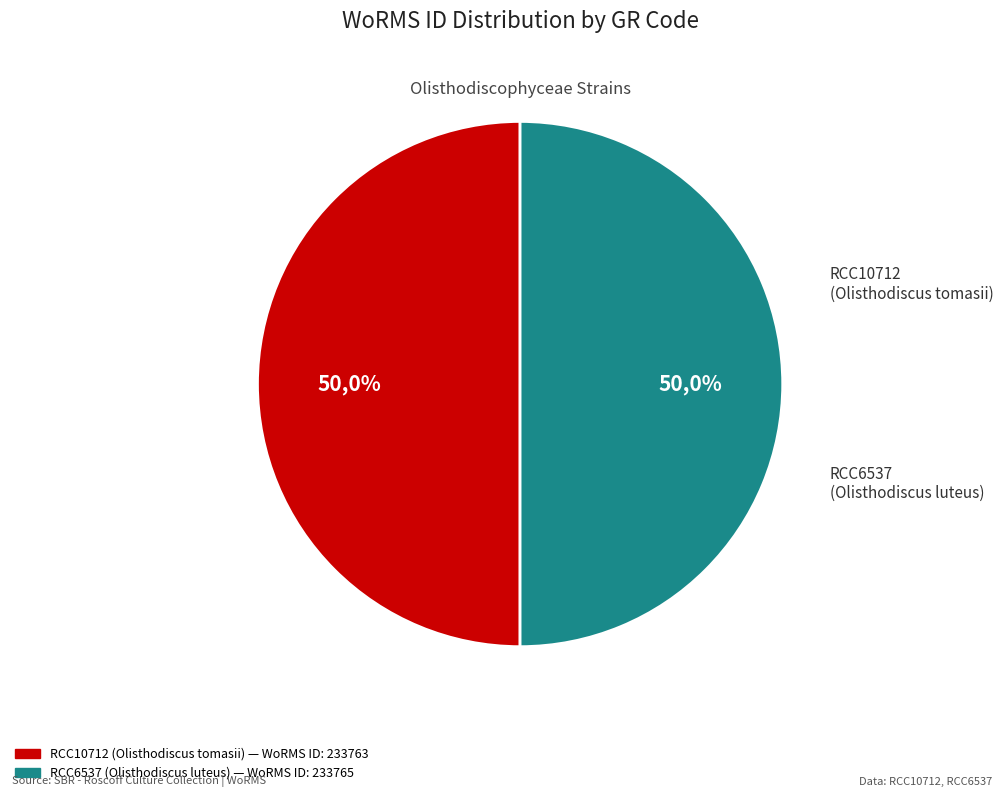

Approximately how many times larger is the value at RCC6537
(Olisthodiscus luteus) compared to RCC10712
(Olisthodiscus tomasii)?

1.0